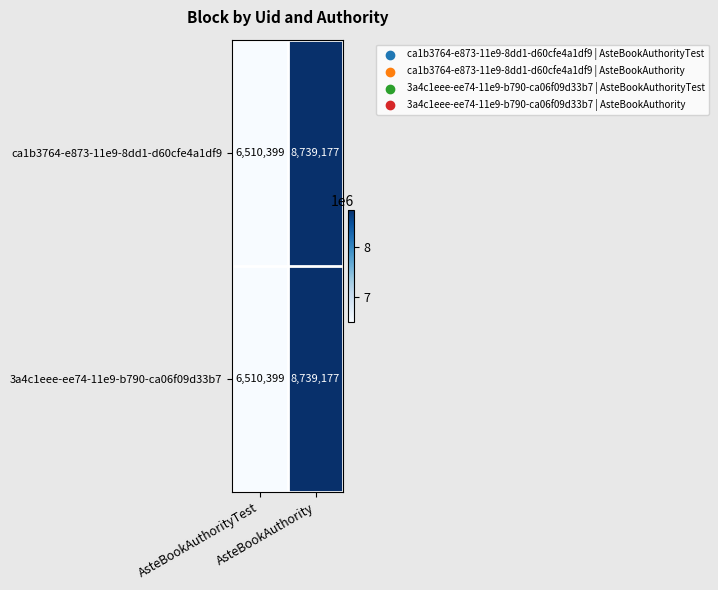

What is the average value of the 3a4c1eee-ee74-11e9-b790-ca06f09d33b7 series?

7624788